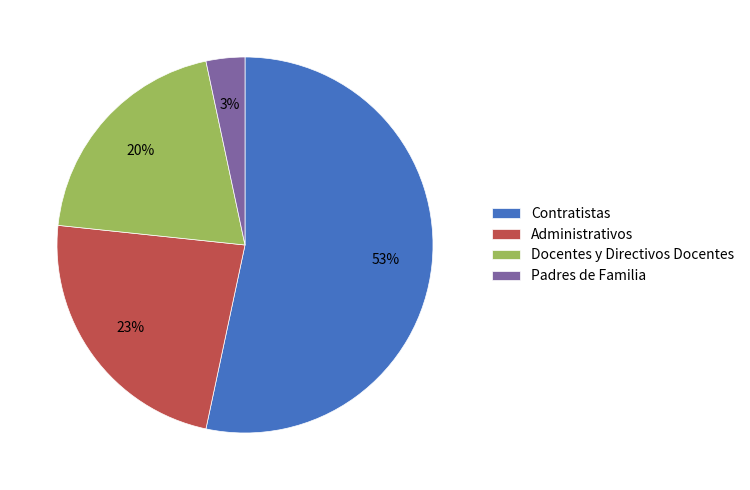

What percentage is the Padres de Familia slice, to the nearest percent?

3%